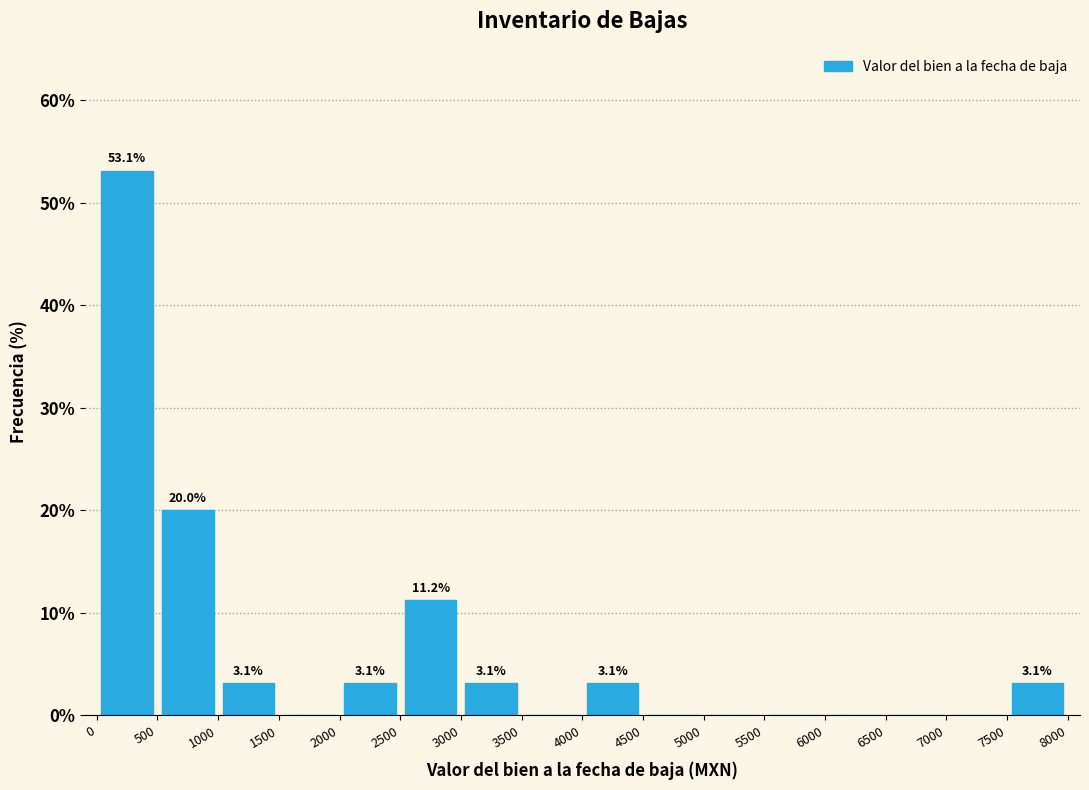

Over which range of the x-axis is the bar tallest?

0 to 500